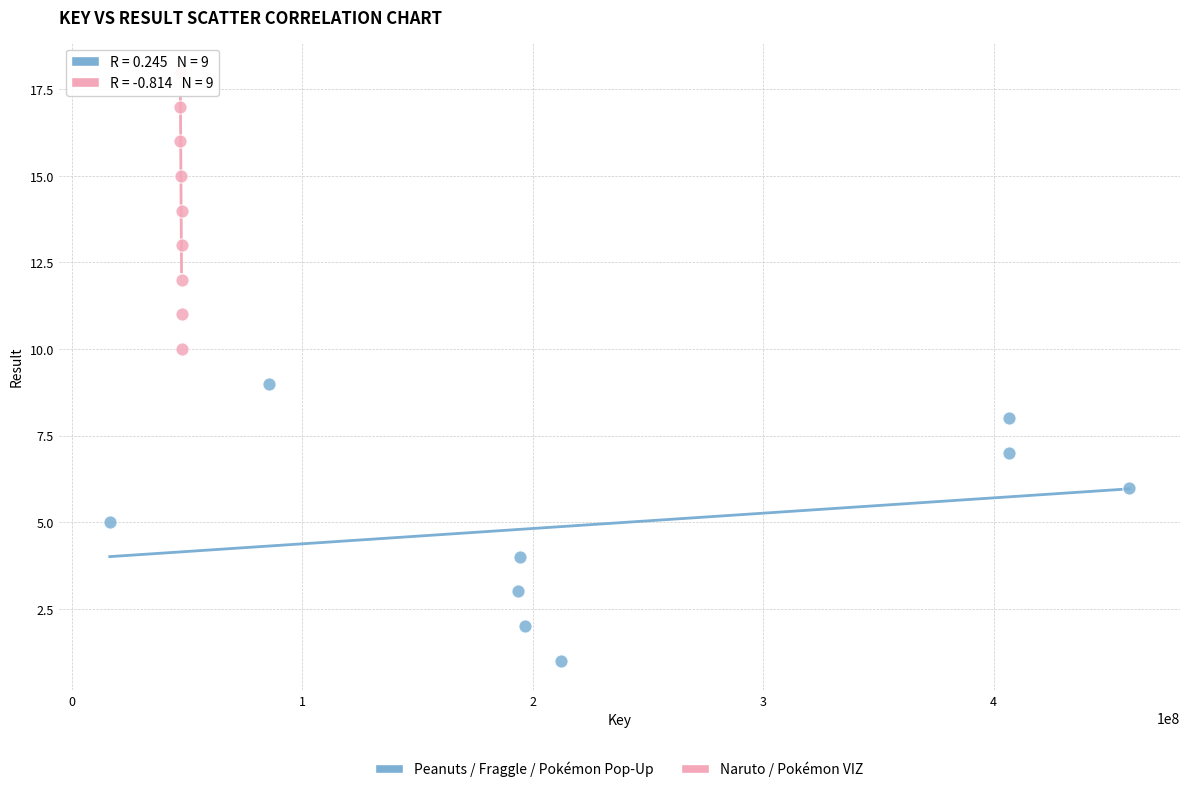

Which series reaches the maximum Y coordinate?

Naruto / Pokémon VIZ